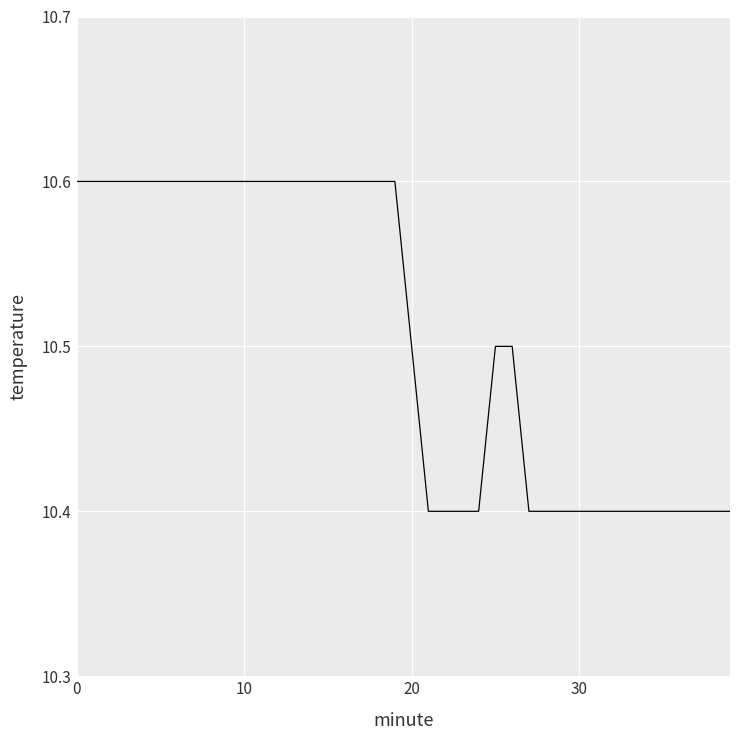

What is the difference between the second highest and second lowest values?

0.2